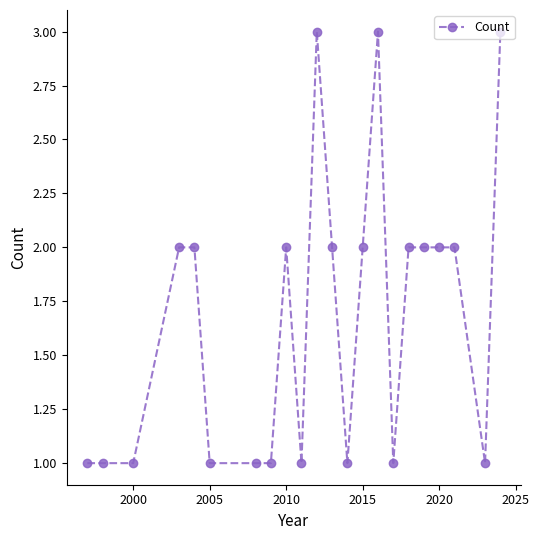

True or false: there are more than 0 points higher than both neighbors.

True